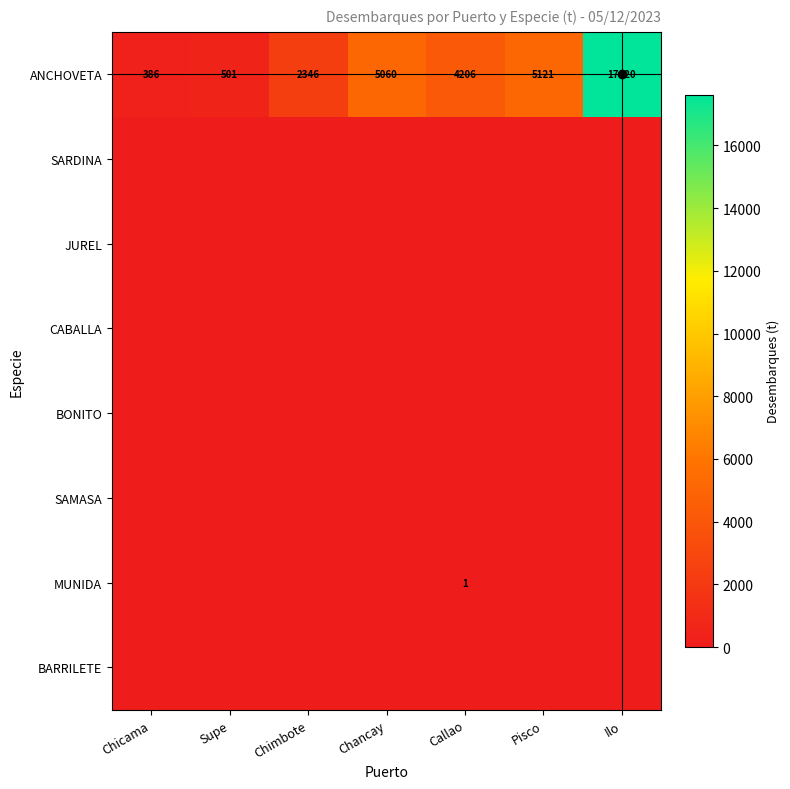

True or false: ANCHOVETA has a value of 386 at Chicama.

True